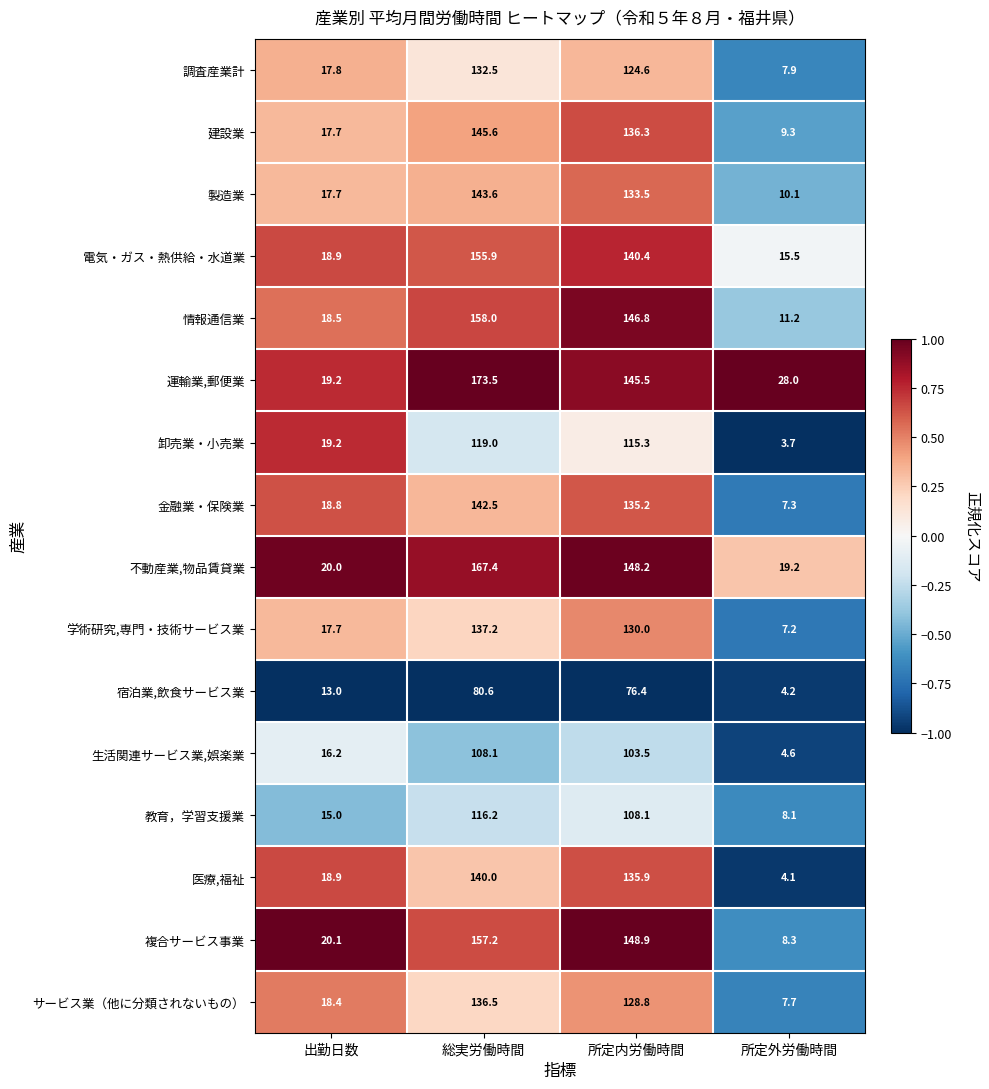

How many data points in 医療,福祉 are less than 135?

2